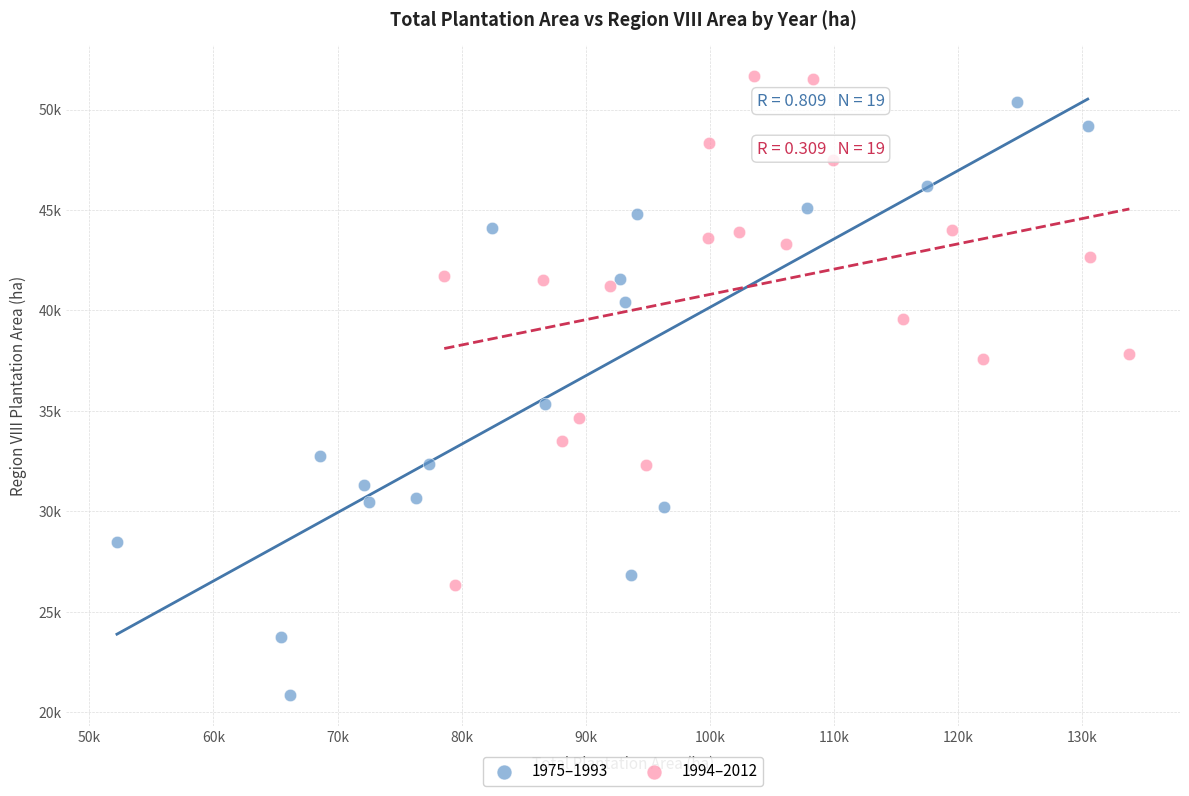

What are all the series names shown in the legend?

1975–1993, 1994–2012